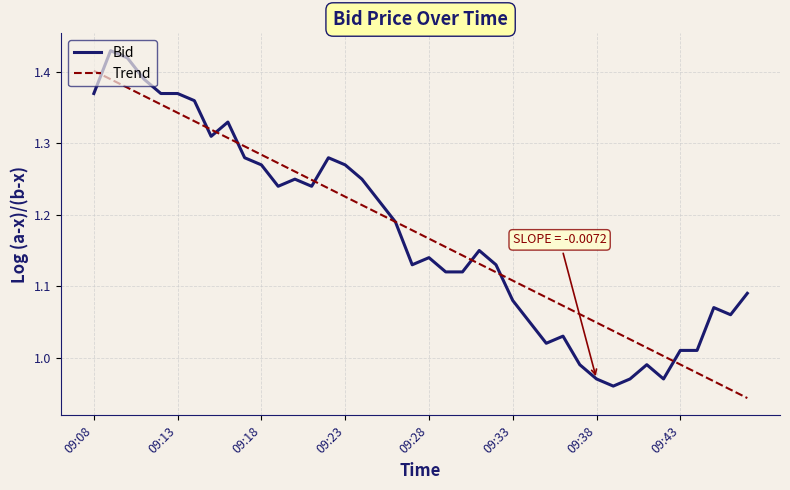

Rank the series by their maximum value, from lowest to highest.

Trend, Bid